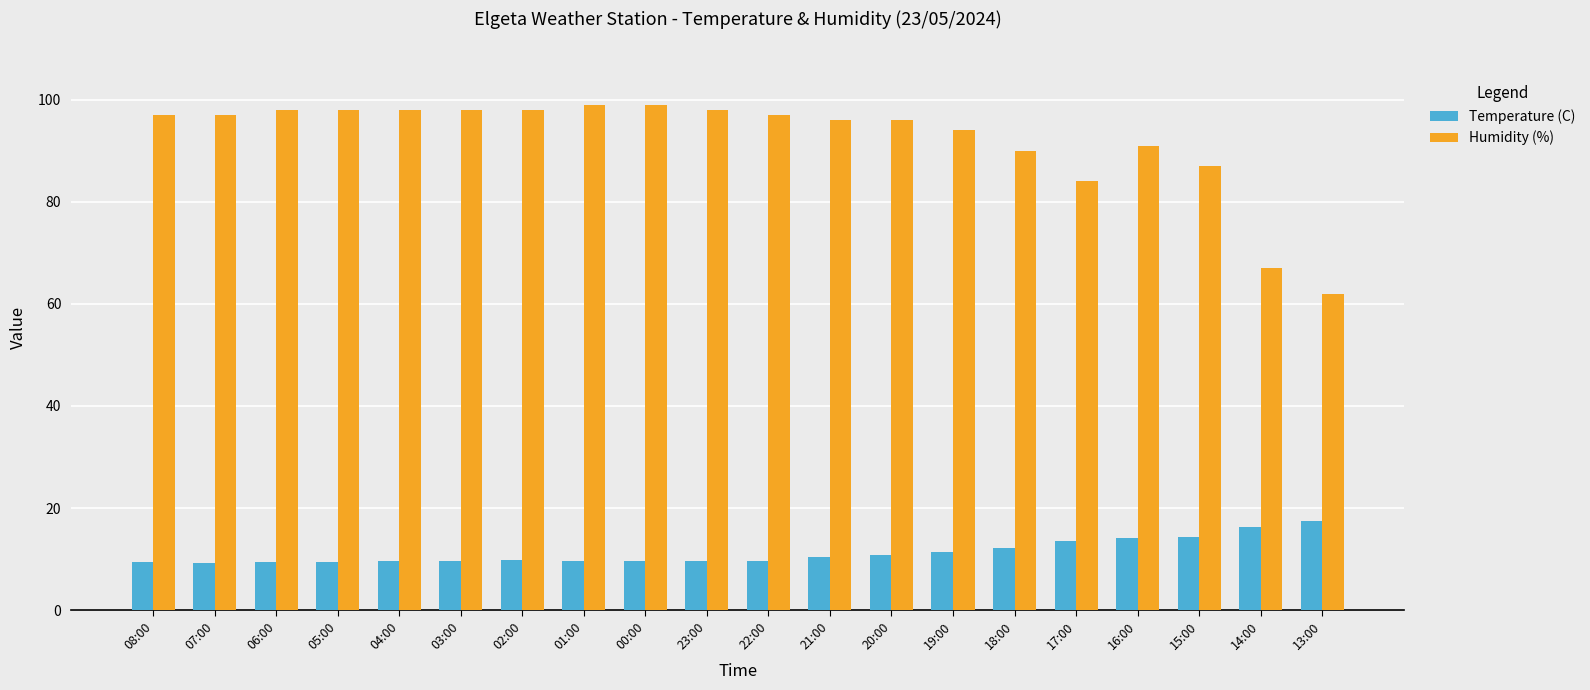

What is the label of the 15th bar from the right?

03:00